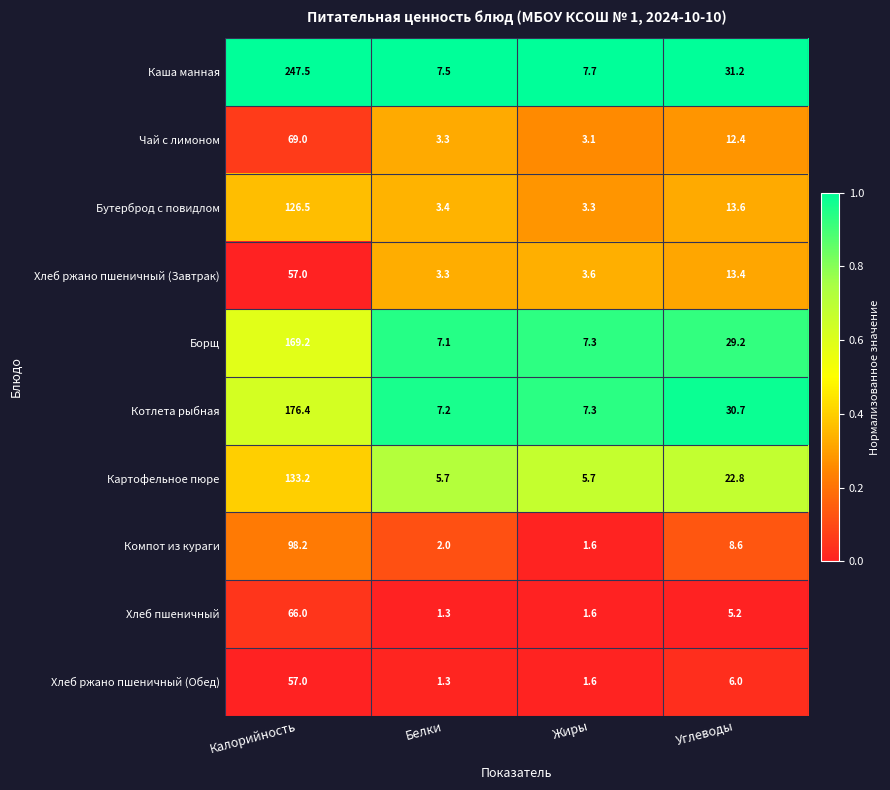

Rank the series at Углеводы from lowest to highest value.

Хлеб пшеничный, Хлеб ржано пшеничный (Обед), Компот из кураги, Чай с лимоном, Хлеб ржано пшеничный (Завтрак), Бутерброд с повидлом, Картофельное пюре, Борщ, Котлета рыбная, Каша манная